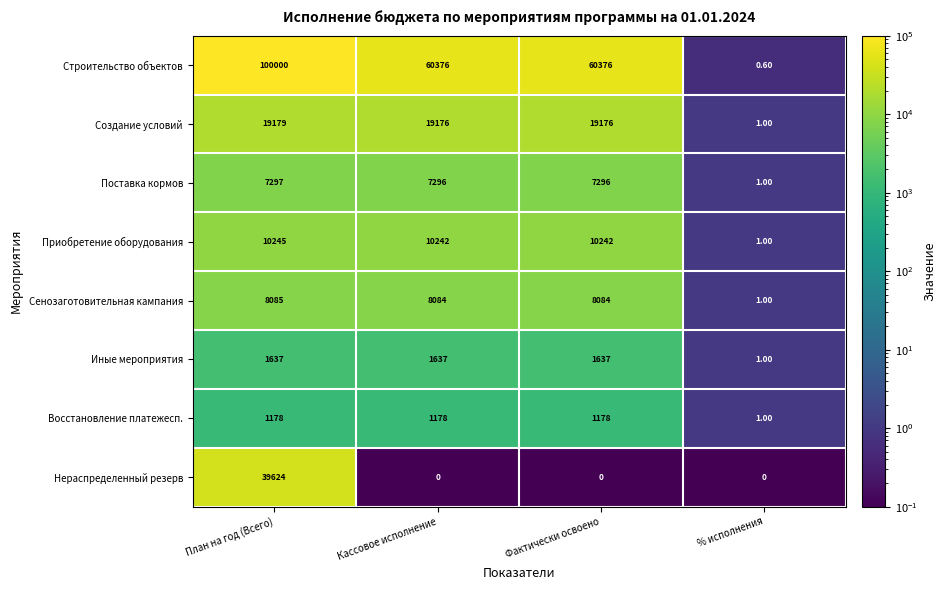

What is the spread (max minus min) of values at Кассовое исполнение?

60376.0